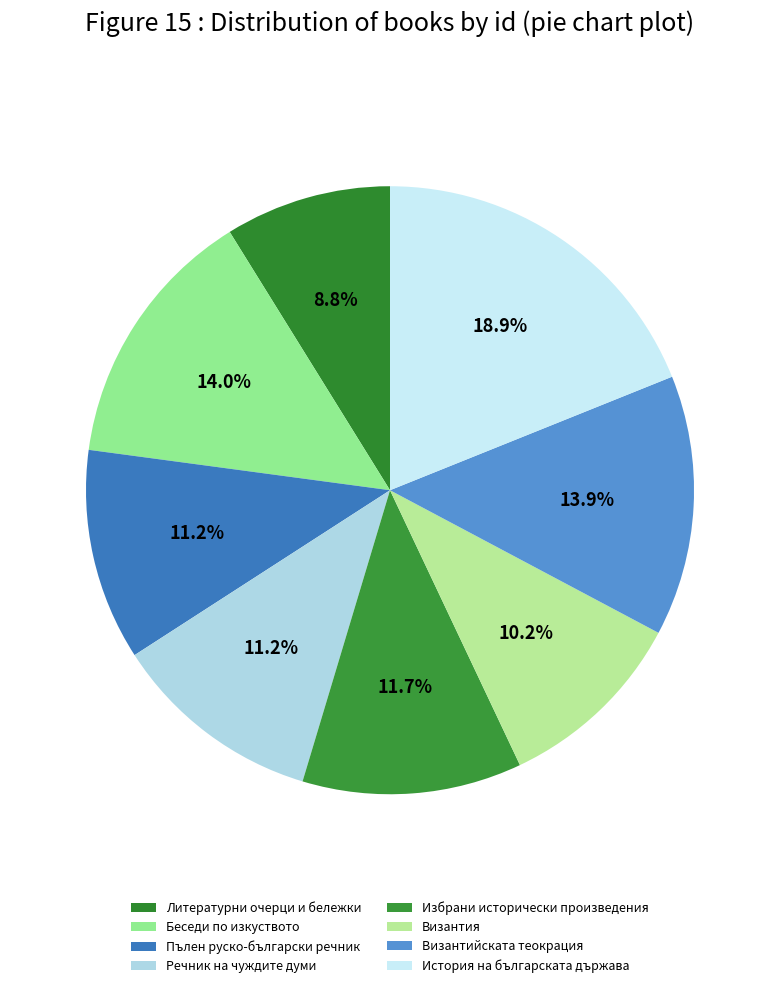

Which slice is the smallest?

Литературни очерци и бележки